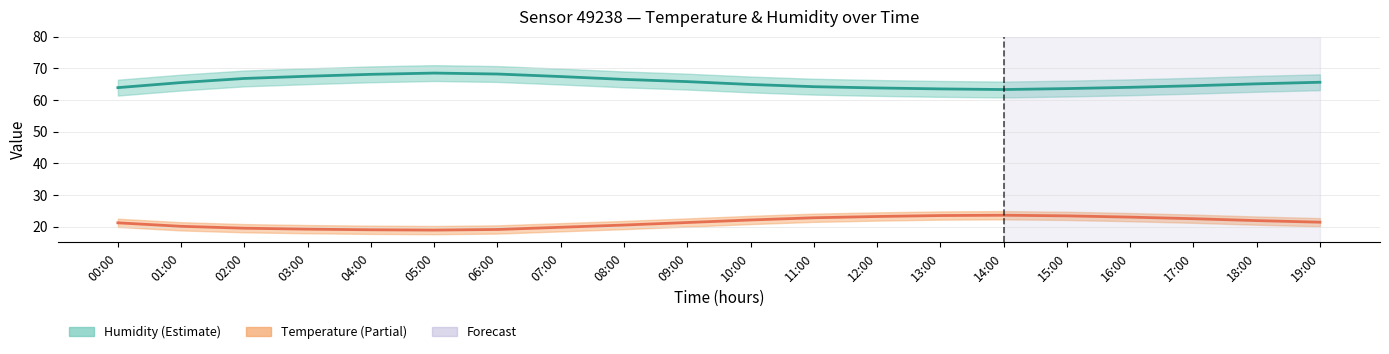

At how many categories does at least one series exceed 21?

20